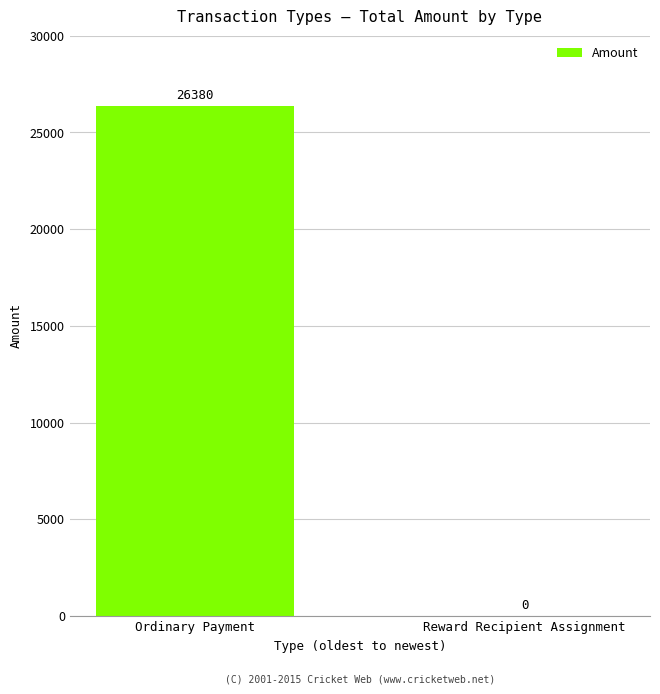

The chart shows a value of 26379.5 at Ordinary Payment. True or false?

True